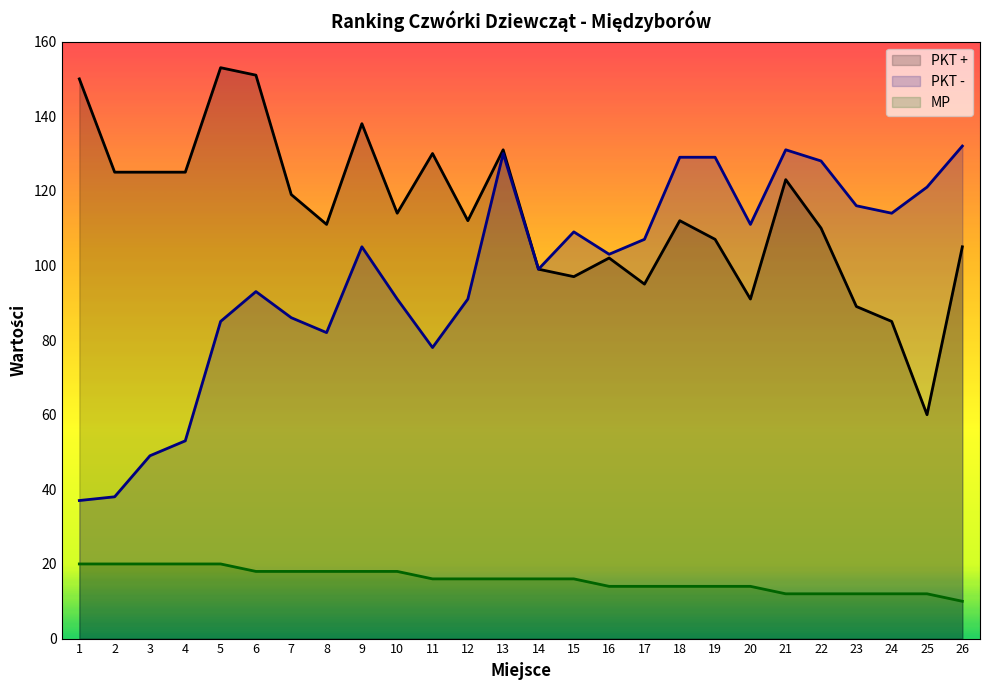

Which series has the largest range (max minus min)?

PKT -